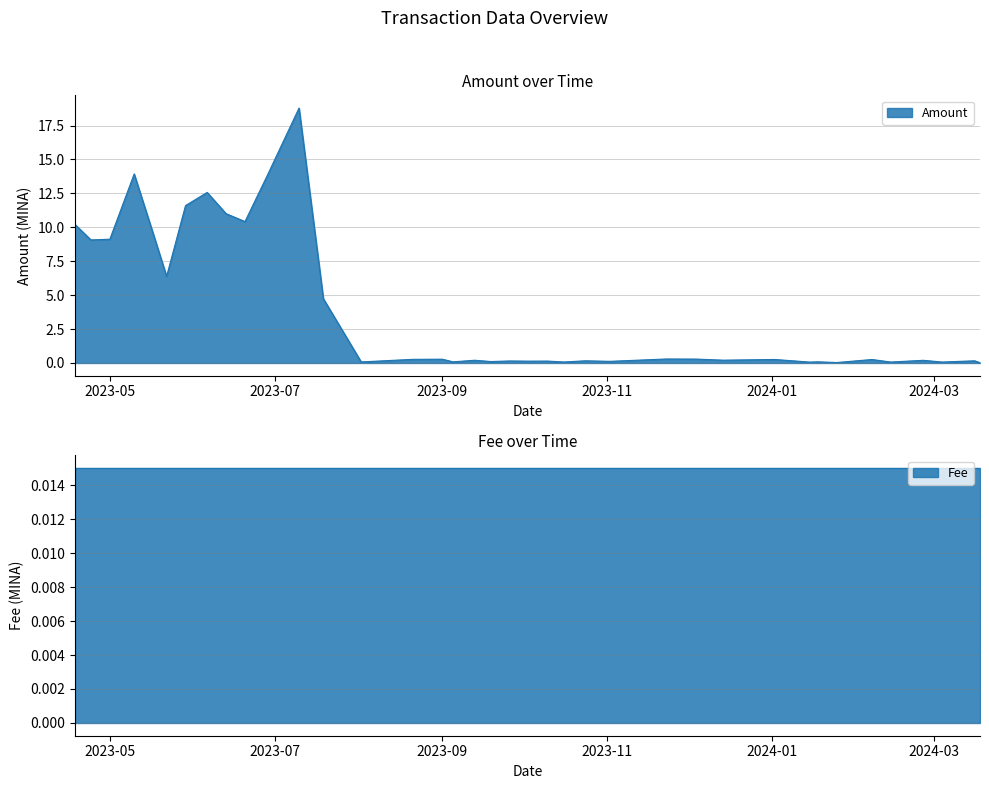

What is the sum of the values at 2023-05-22 and 2023-08-02?

6.5